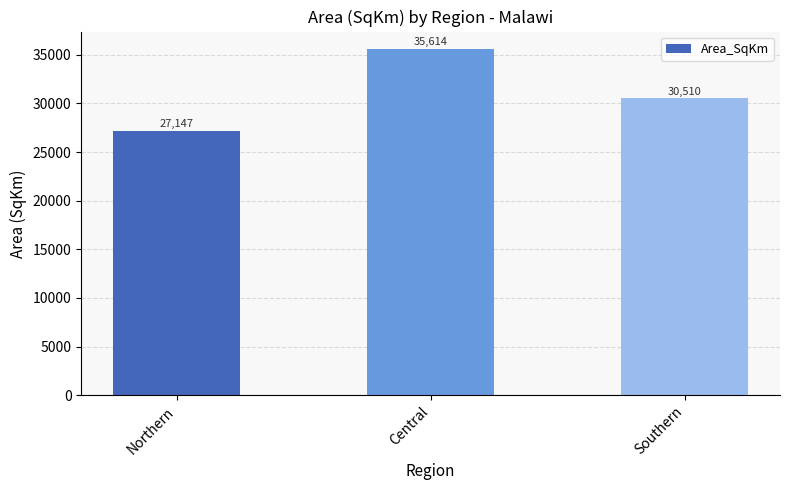

The chart shows a value of 16262.5 at Northern. True or false?

False